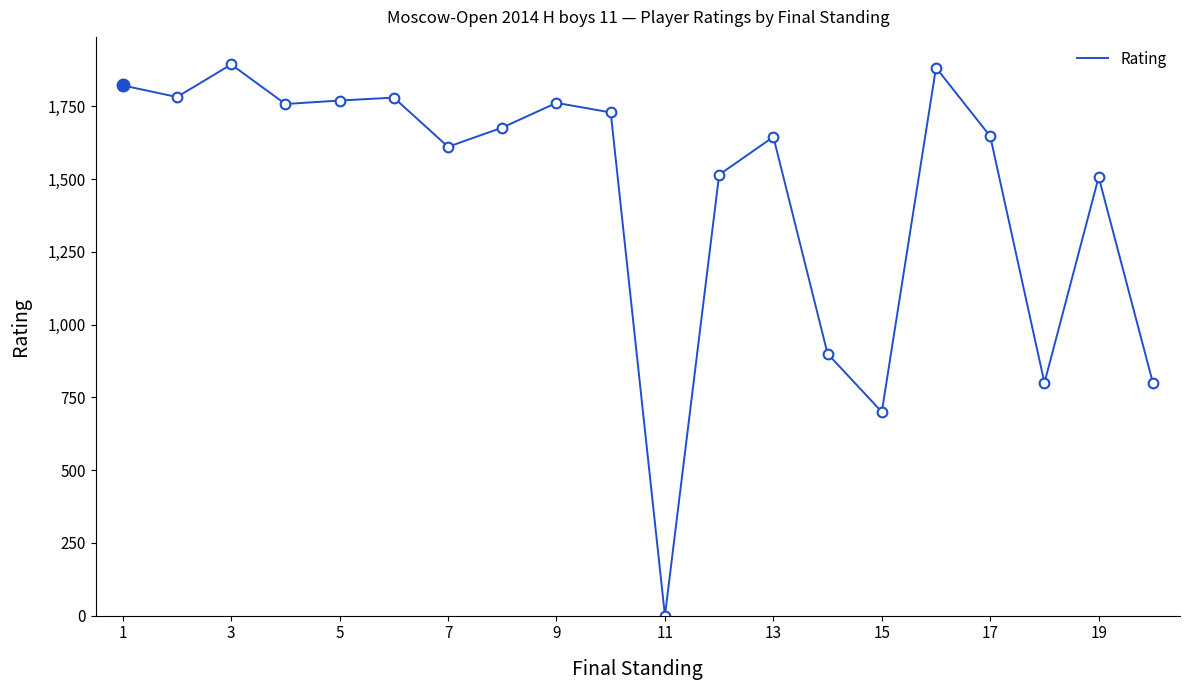

What is the maximum value shown in the chart?

1894